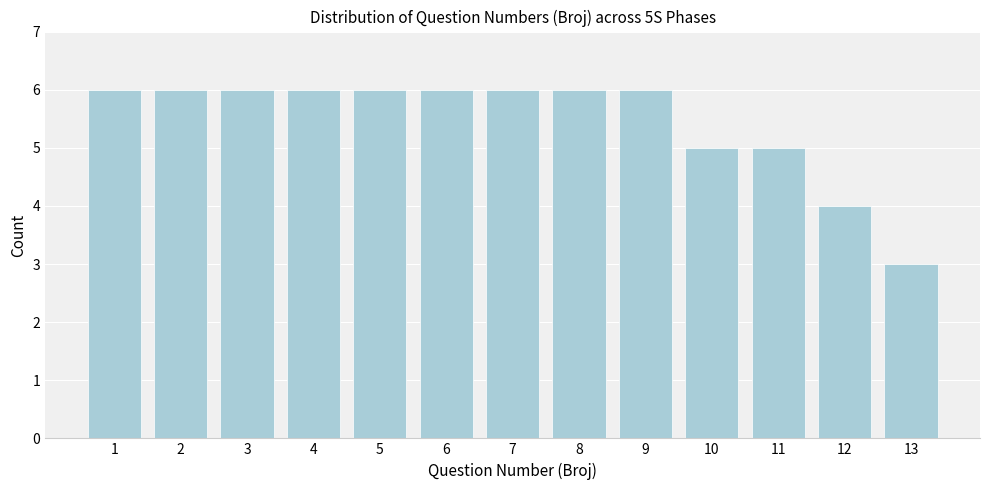

Reading left to right, list all the values displayed in this chart.

1=6	2=6	3=6	4=6	5=6	6=6	7=6	8=6	9=6	10=5	11=5	12=4	13=3